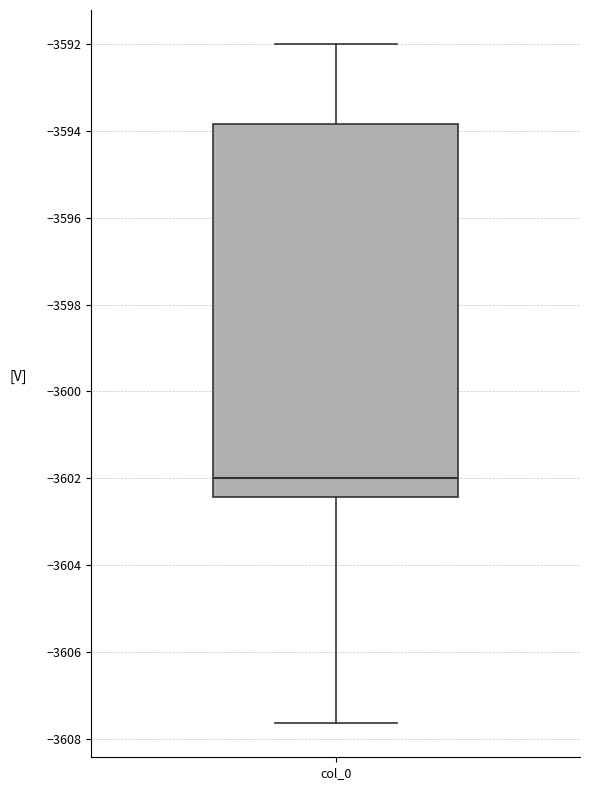

Transcribe this box plot: give where the median line is, the range the box spans, and where the two whiskers end, as read against the y-axis. The values are not printed on the chart, so give them approximately, as read against the axis.

median -3602.0, box -3602.4 to -3593.8, whiskers -3607.6 to -3592.0